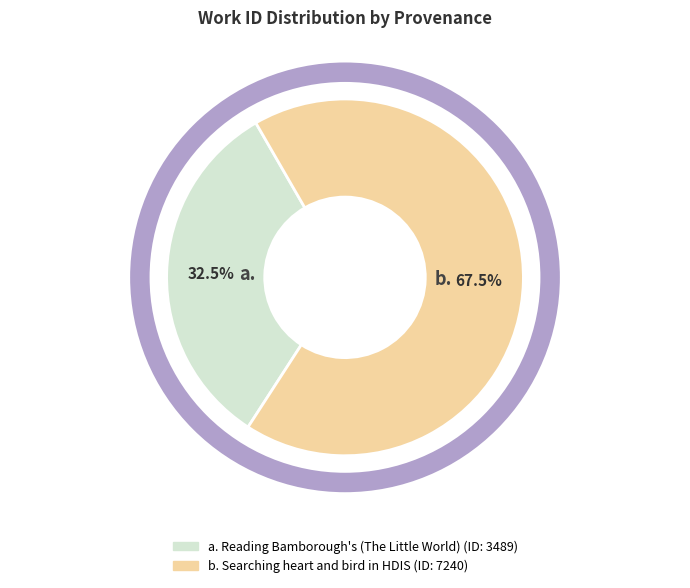

Is there a majority slice in this chart?

Yes